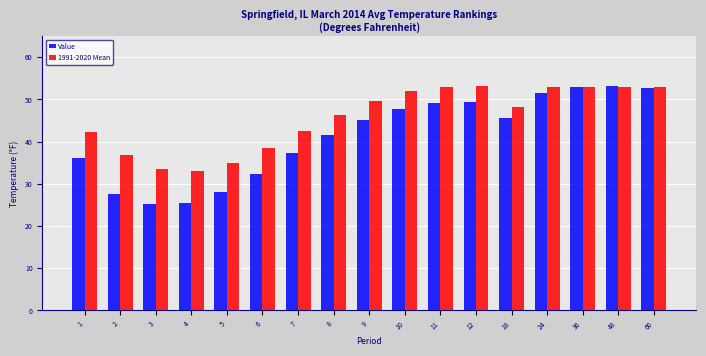

Rank the series at 3 from lowest to highest value.

Value, 1991-2020 Mean